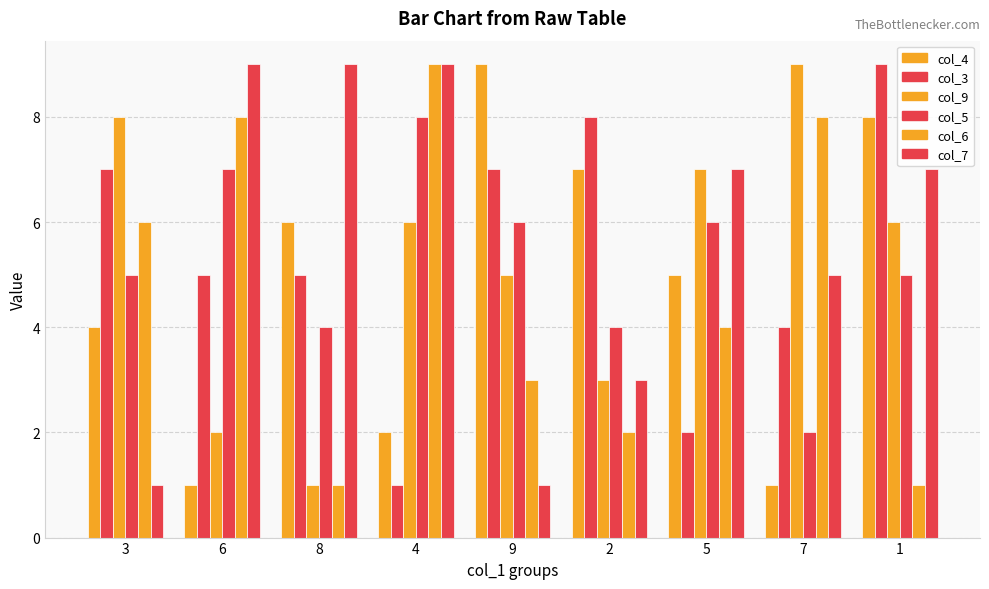

What is the label of the 6th bar from the left?

2